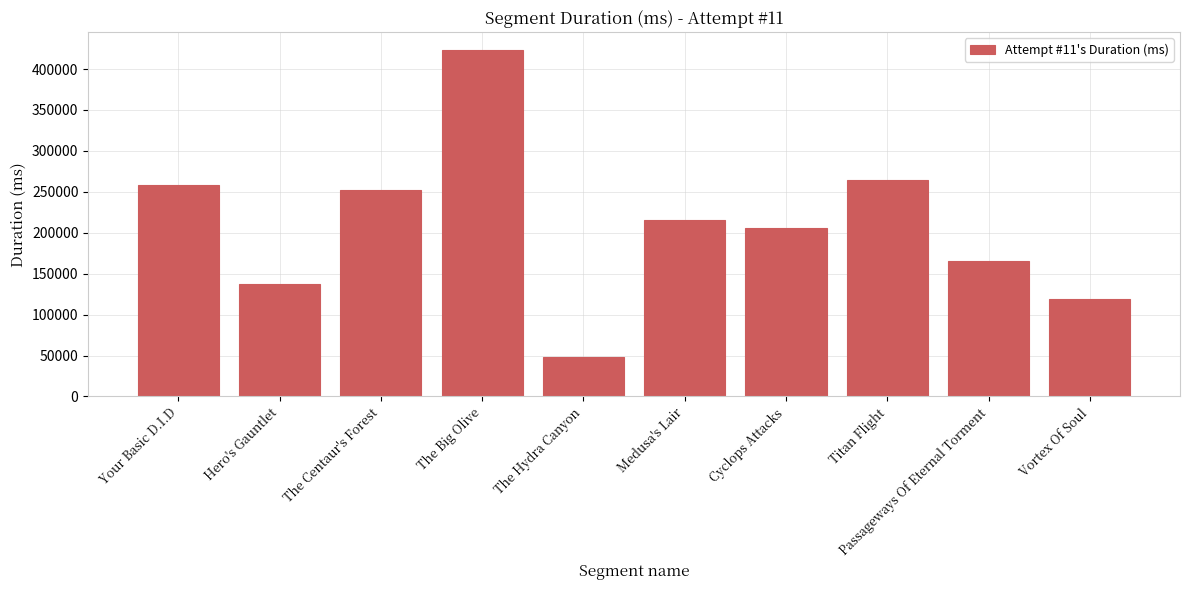

What is the difference between the second highest and second lowest values?

145426